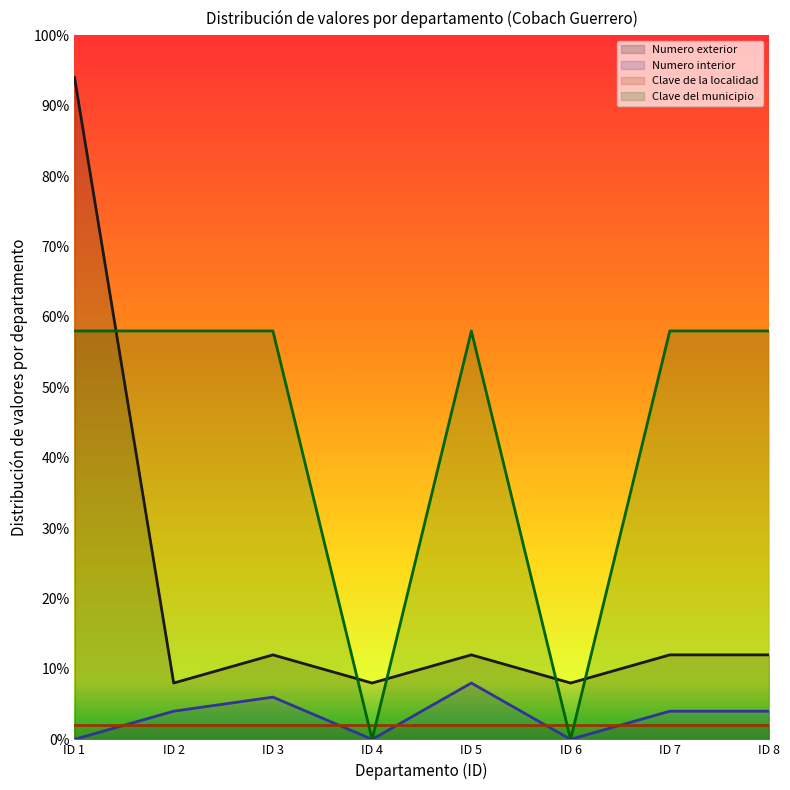

What is the difference between the Numero interior values at ID 7 and ID 6?

4.0